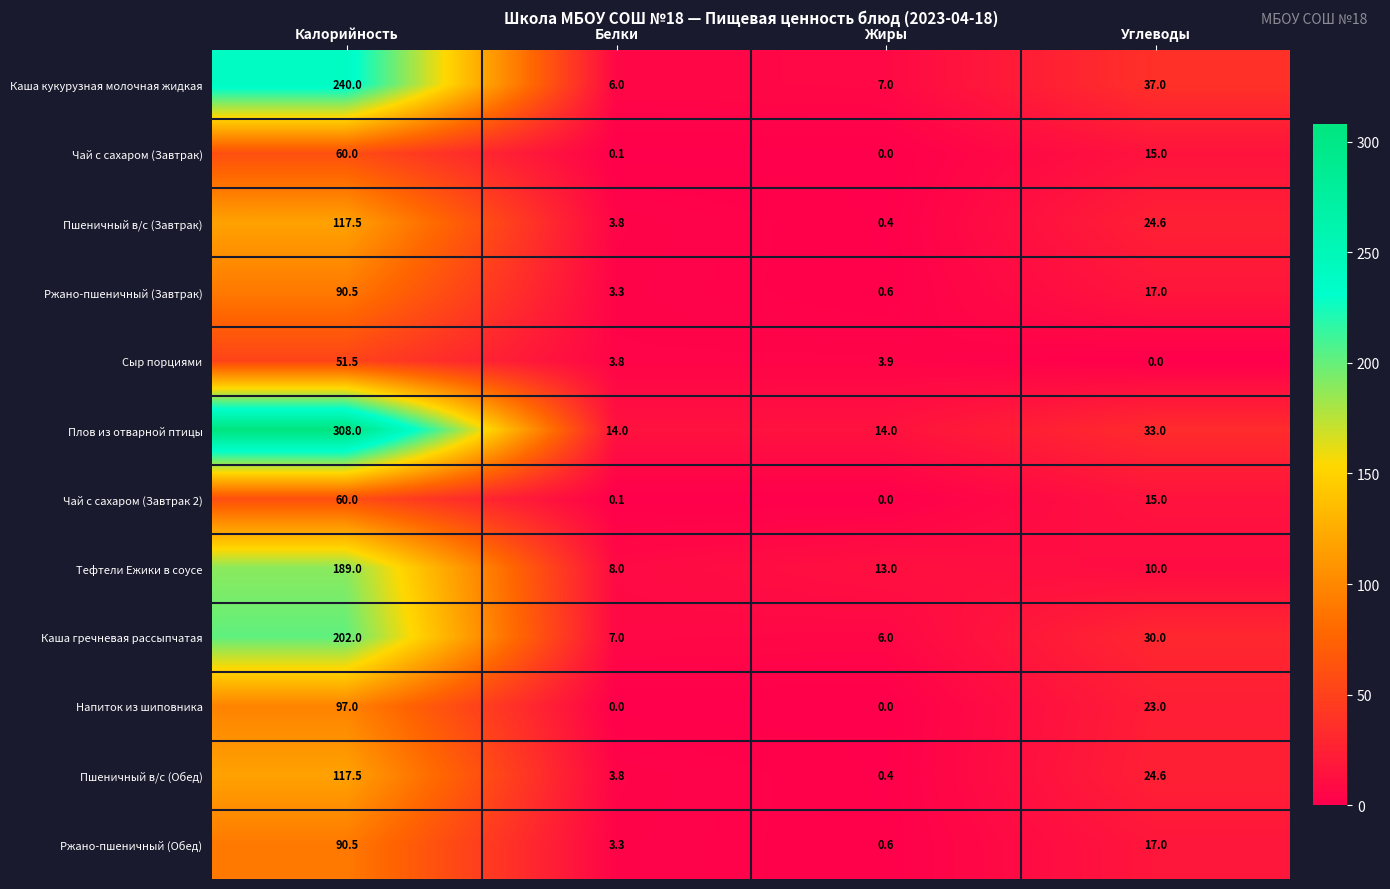

What is the difference between the highest and lowest values at Углеводы?

37.0